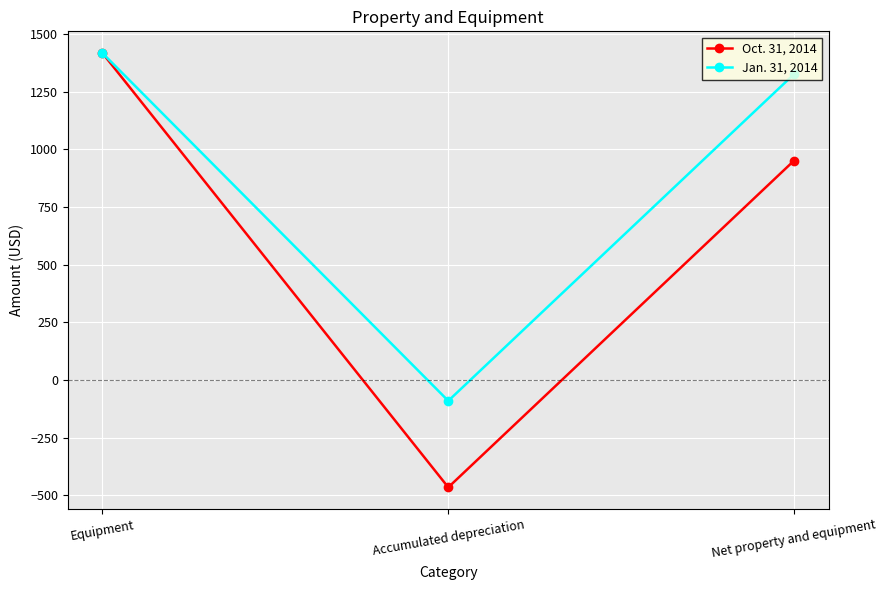

The Jan. 31, 2014 series shows -91 at Accumulated depreciation. True or false?

True